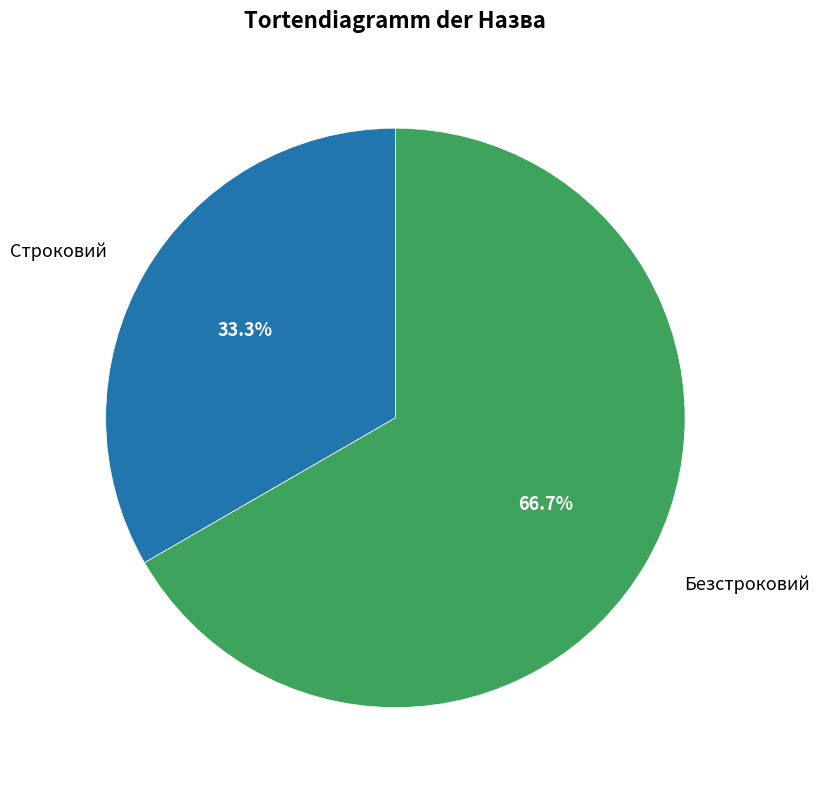

What is the largest slice in the pie chart?

Безстроковий